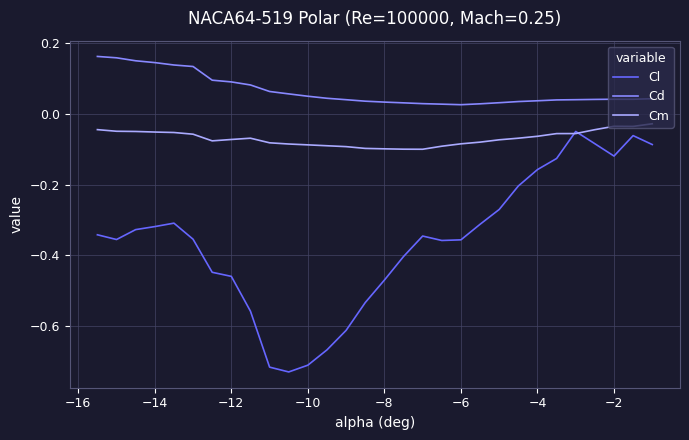

Count the Cd values in the range 0 to 1.

30